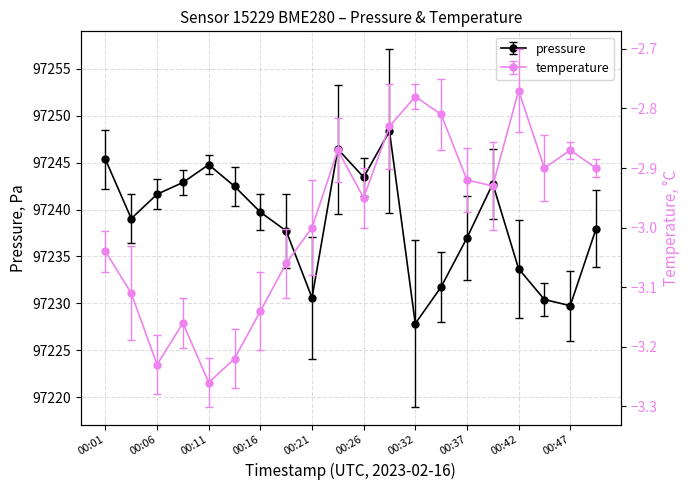

What value does the pressure series have at 00:32?

97227.8